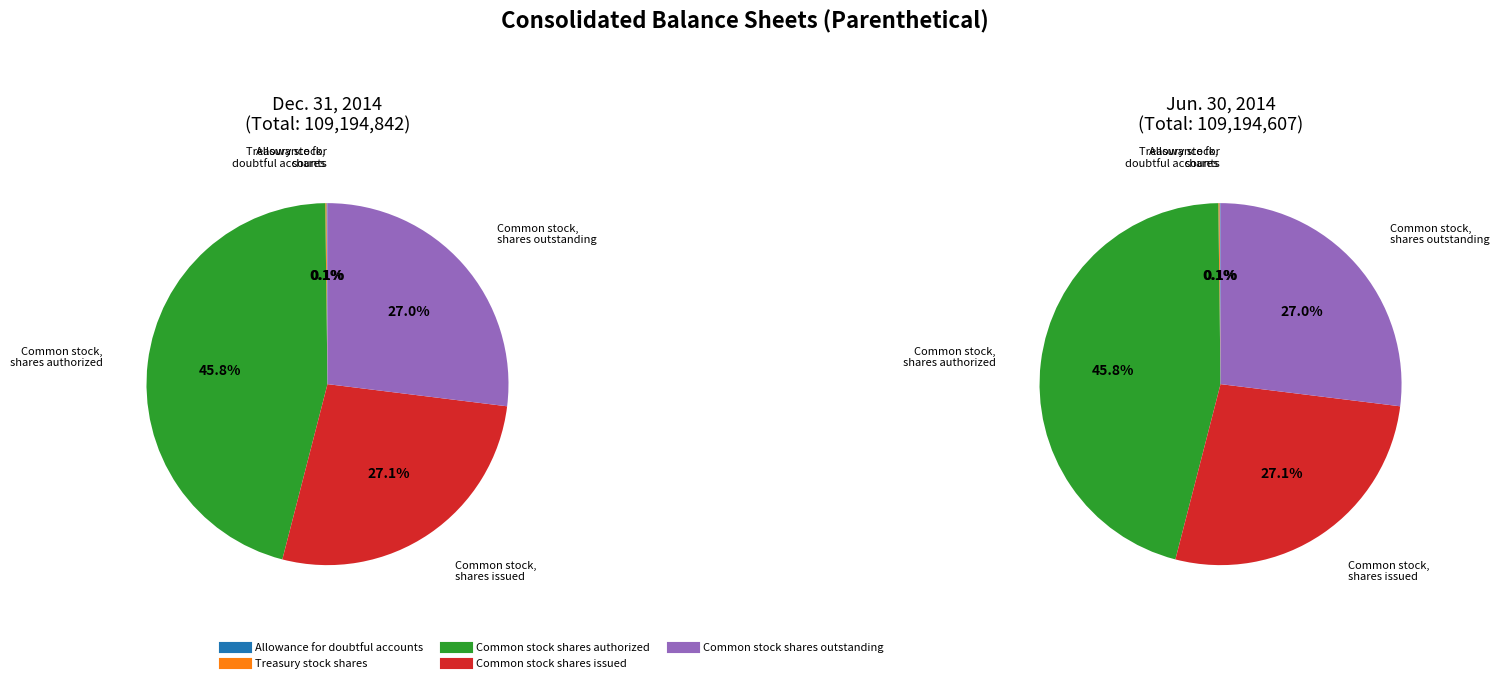

Which has a higher value, Allowance for
doubtful accounts or Common stock,
shares issued?

Common stock,
shares issued